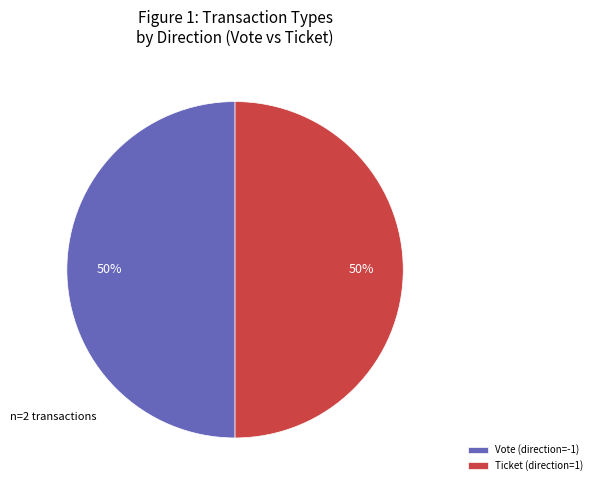

To the nearest percent, what is the average slice percentage?

50%